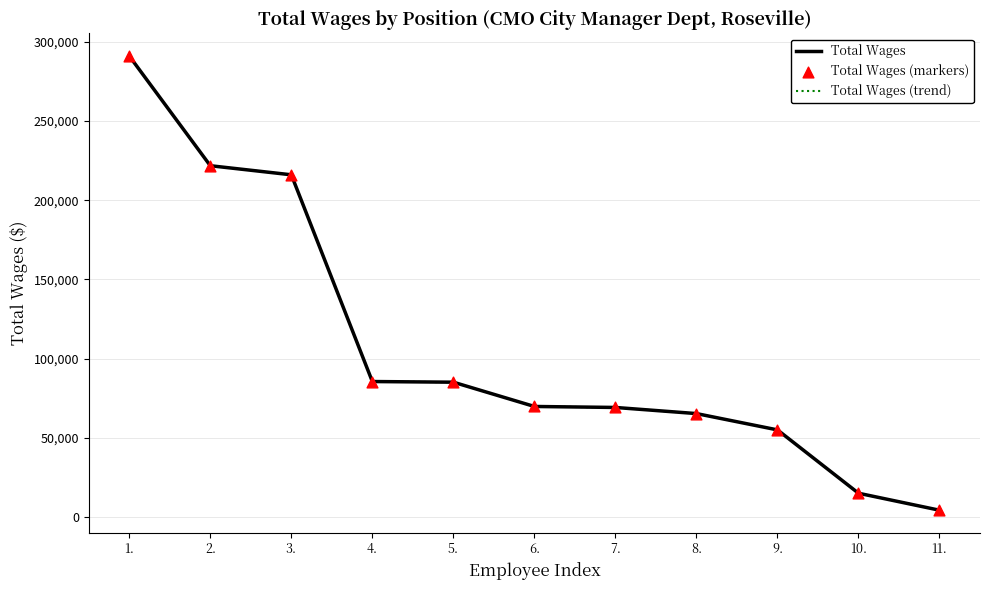

At how many categories does at least one series exceed 48736?

9